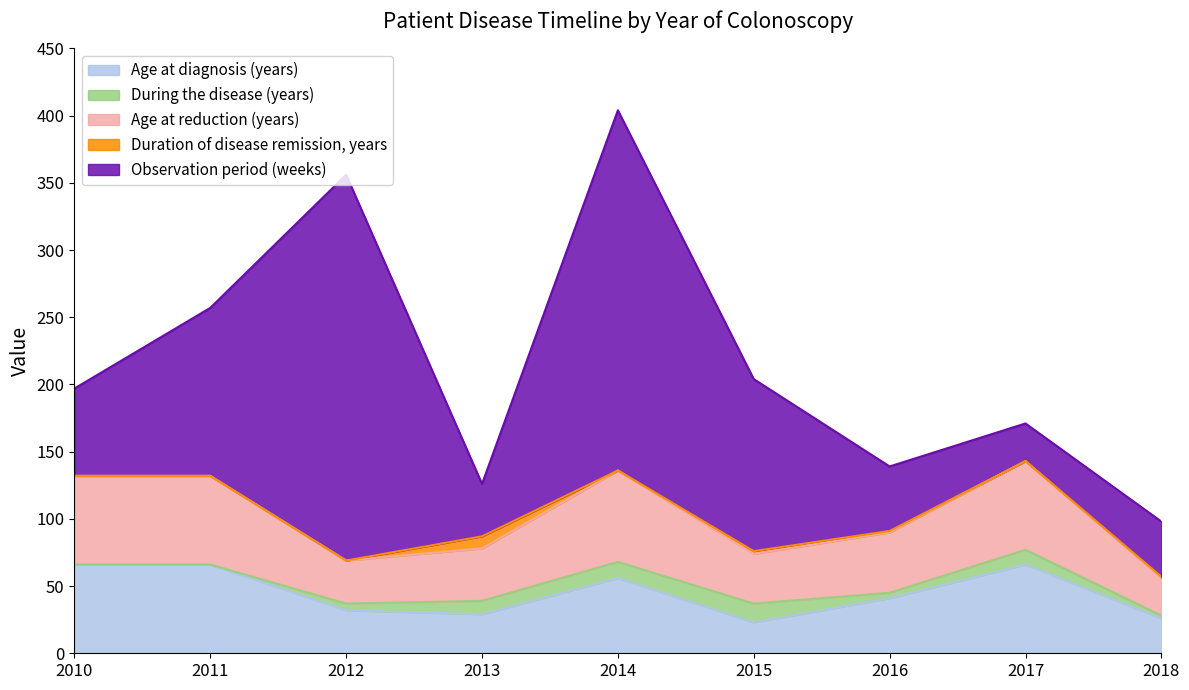

True or false: Age at reduction (years) has more than 2 interior local peaks.

False